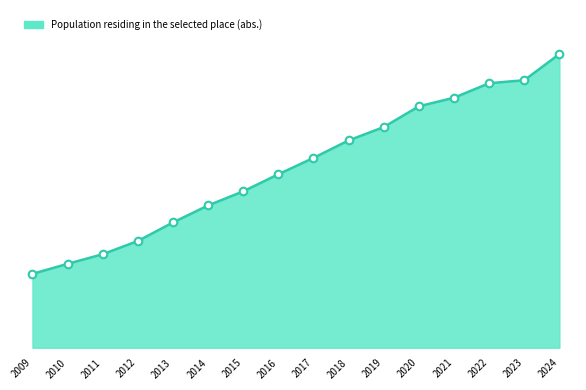

Which has a higher value, 2023 or 2018?

2023